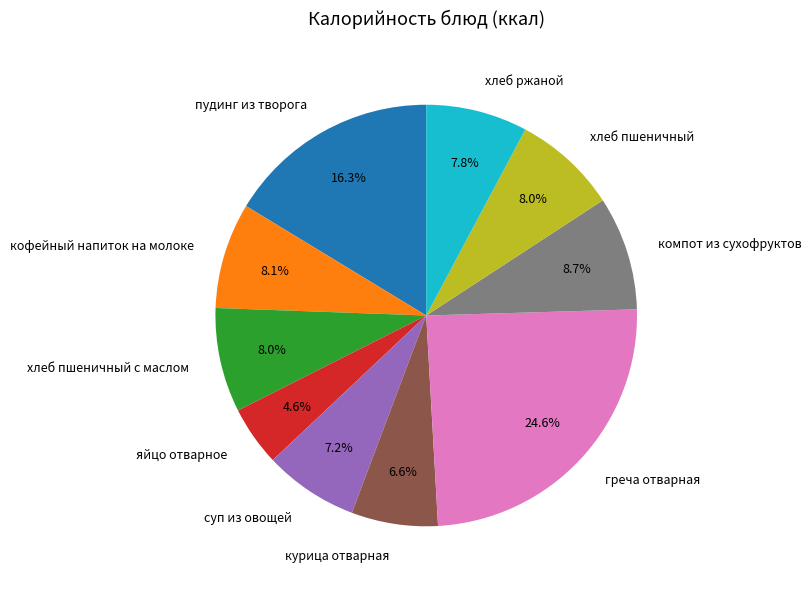

What is the smallest slice in the pie chart?

яйцо отварное